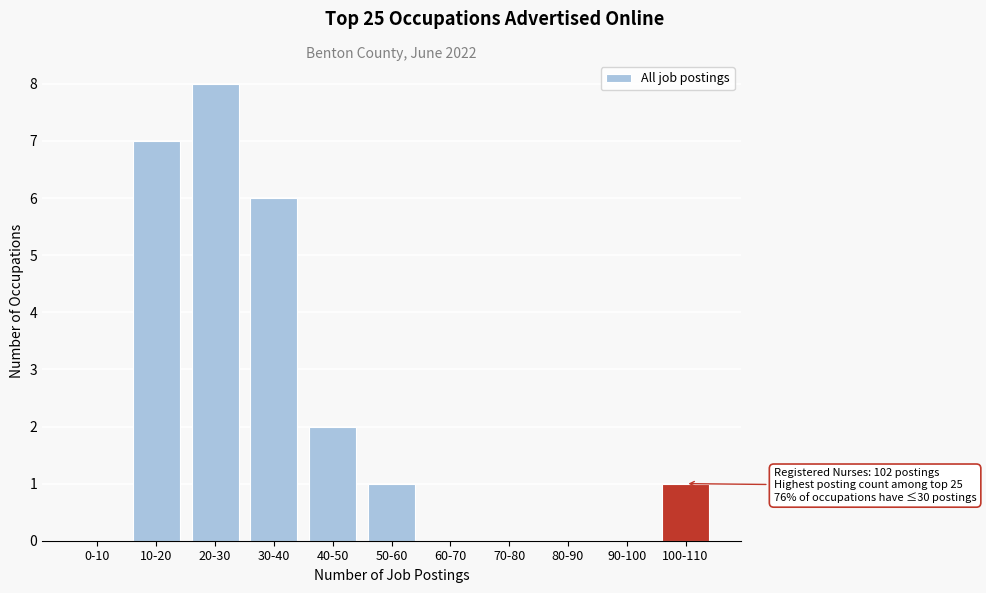

Reading left to right, extract all data points from this chart.

0-10=0	10-20=7	20-30=8	30-40=6	40-50=2	50-60=1	60-70=0	70-80=0	80-90=0	90-100=0	100-110=1